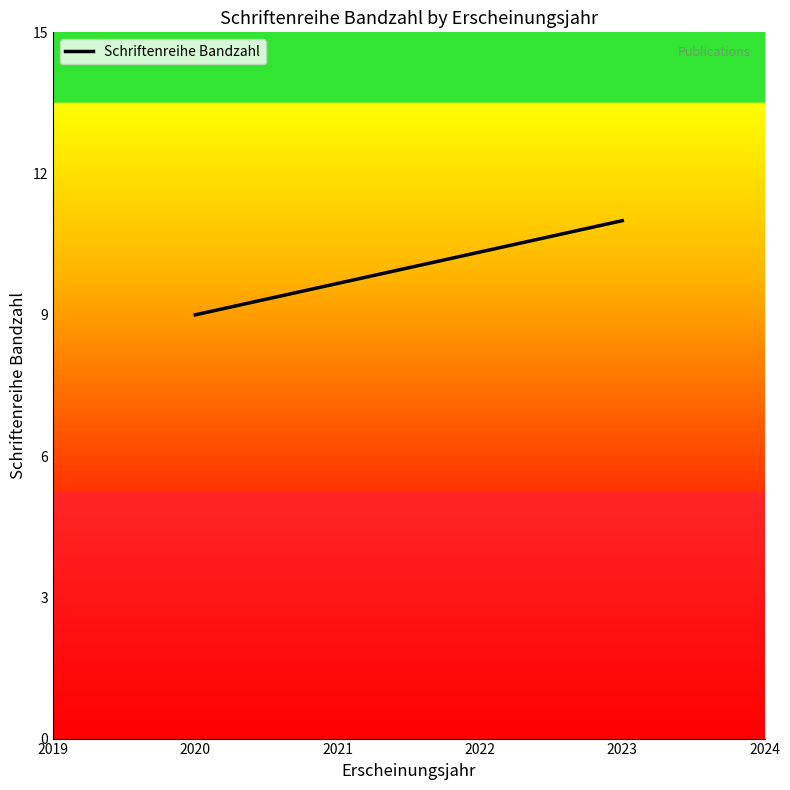

What is the value of the 1st point from the left?

9